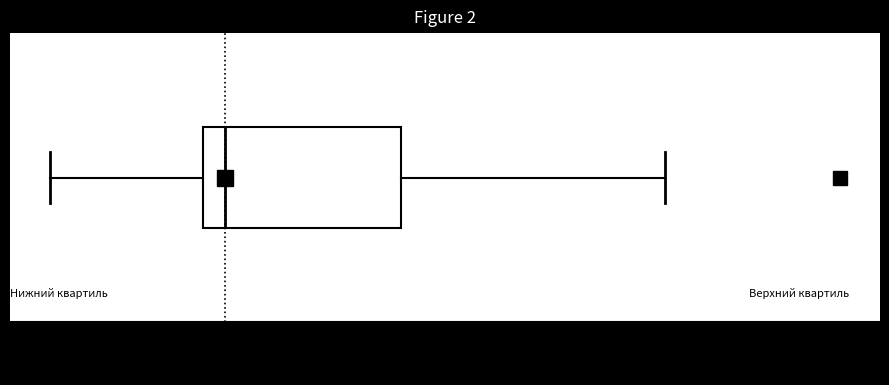

Transcribe this box plot: give where the median line is, the range the box spans, and where the two whiskers end, as read against the x-axis. The values are not printed on the chart, so give them approximately, as read against the axis.

median 0.30, box 0.28 to 0.50, whiskers 0.10 to 0.80